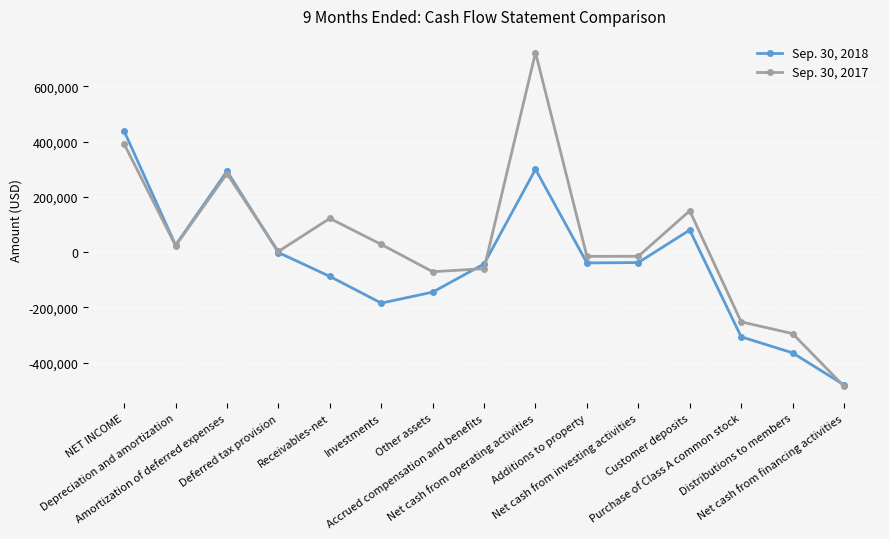

Which series has the largest range (max minus min)?

Sep. 30, 2017